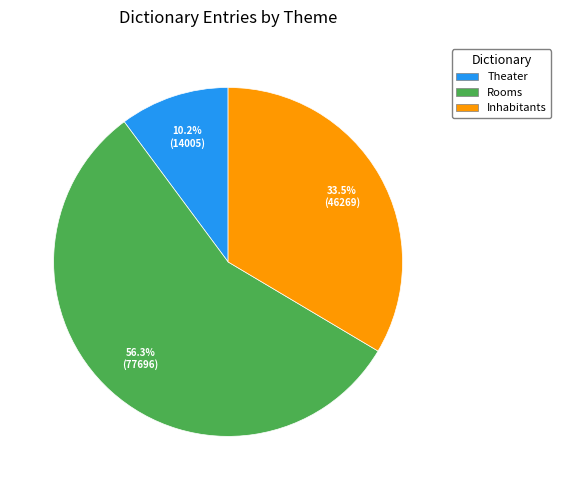

Is there a majority slice in this chart?

Yes